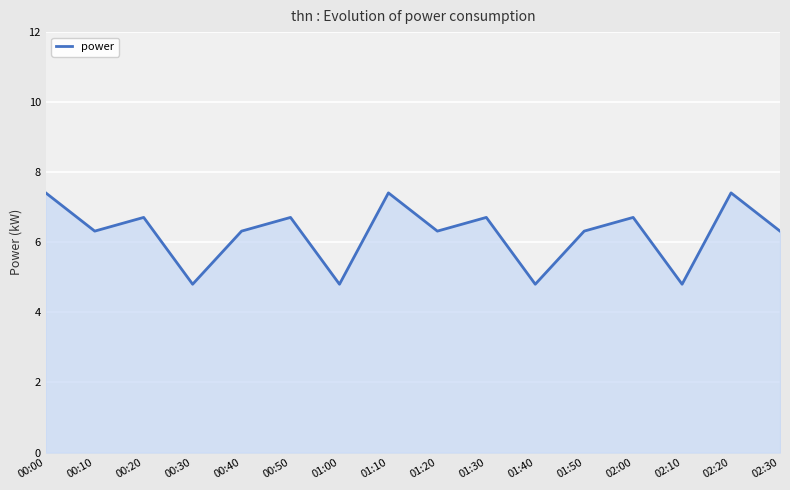

What is the maximum value shown in the chart?

7.4